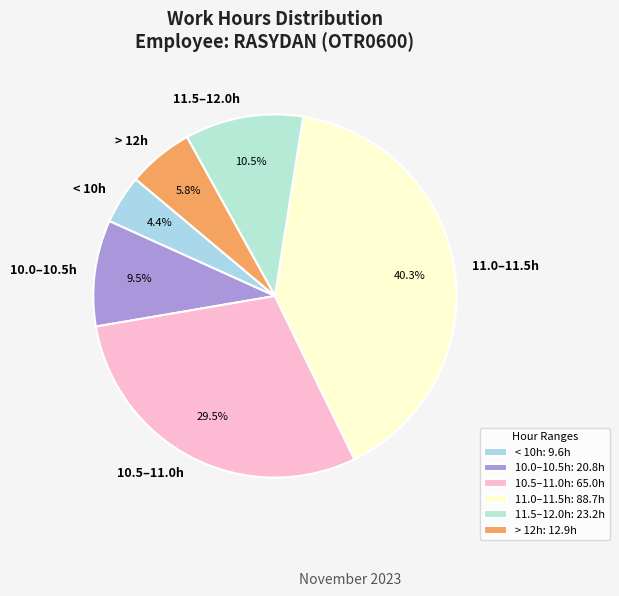

Combined, do < 10h and 11.5–12.0h account for over 50%?

No